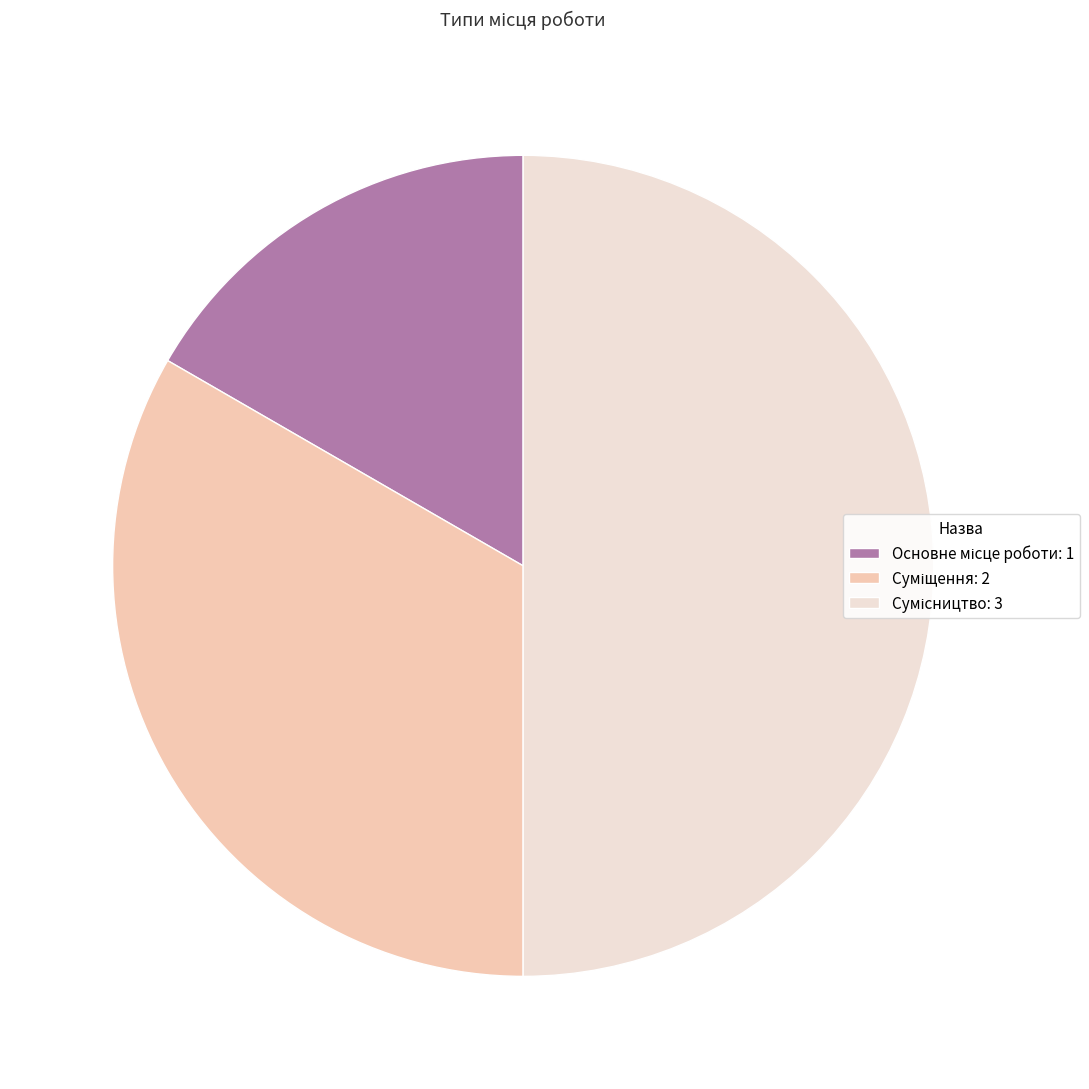

True or false: Сумісництво accounts for 50% of the total.

True